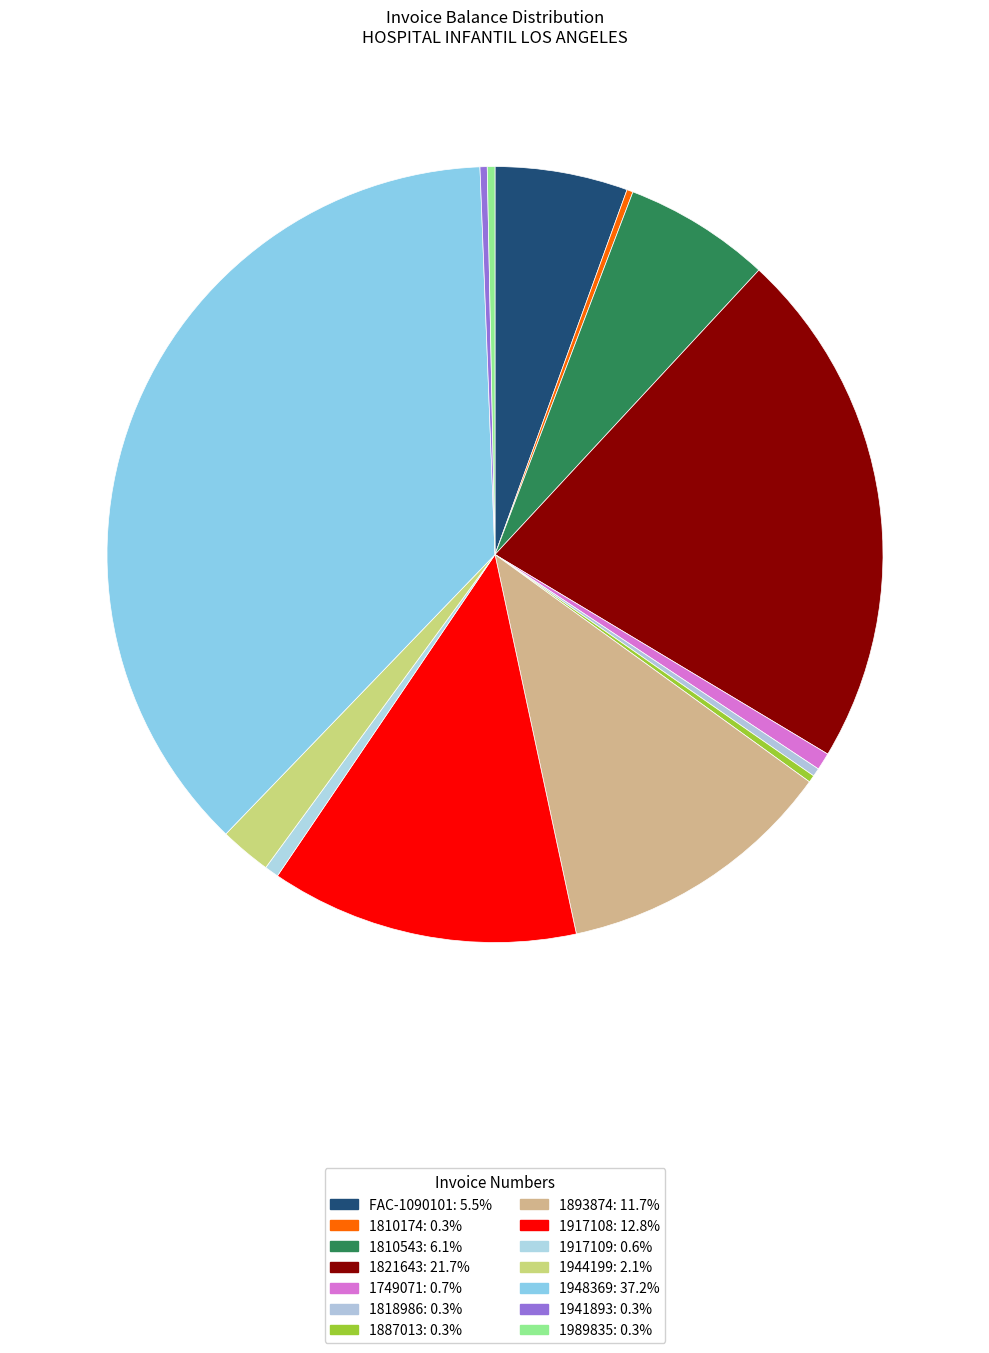

What is the smallest slice in the pie chart?

1810174